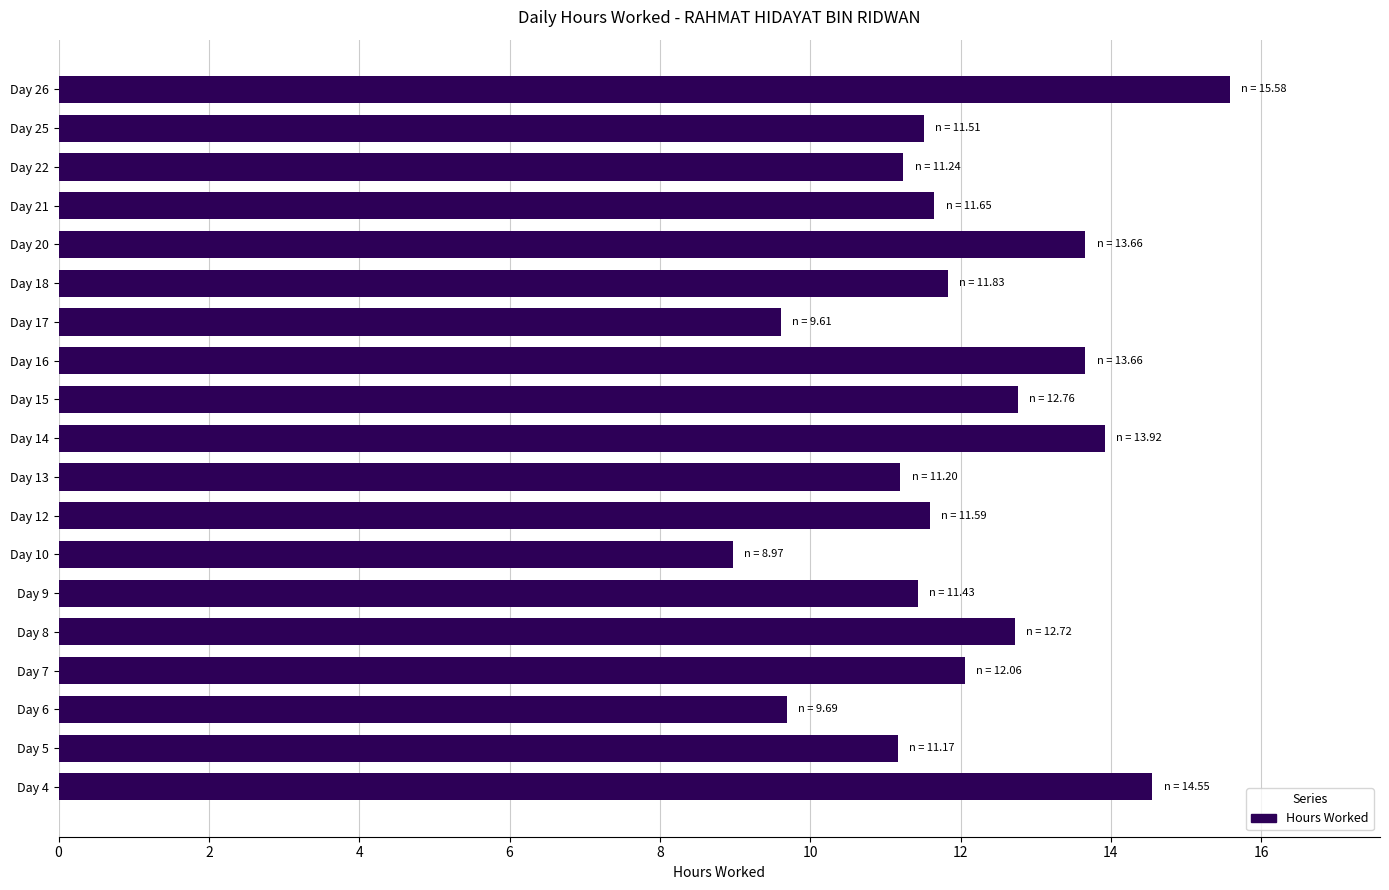

Which label corresponds to the largest value in the chart?

Day 26